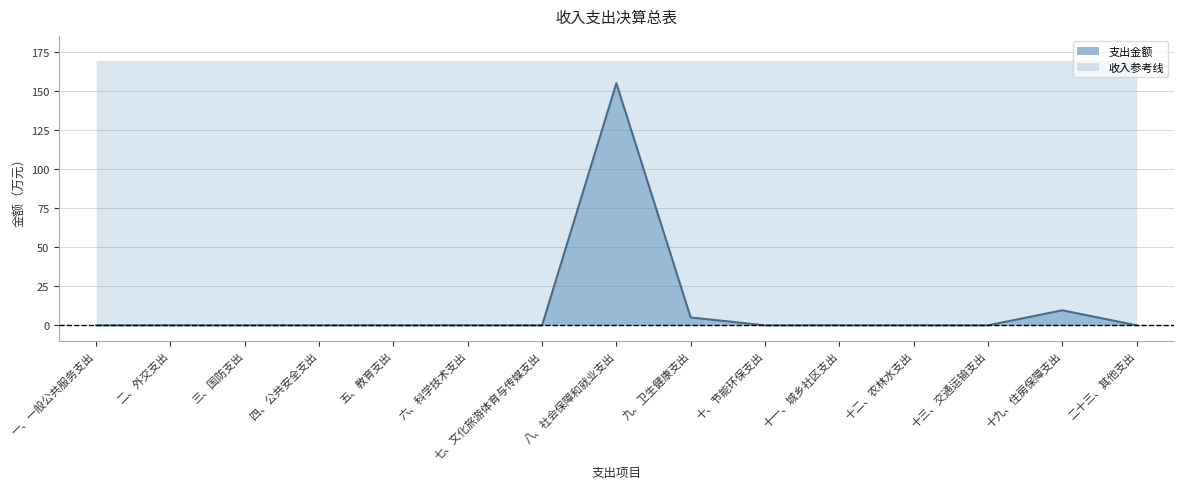

Which has a higher value, 六、科学技术支出 or 七、文化旅游体育与传媒支出?

六、科学技术支出